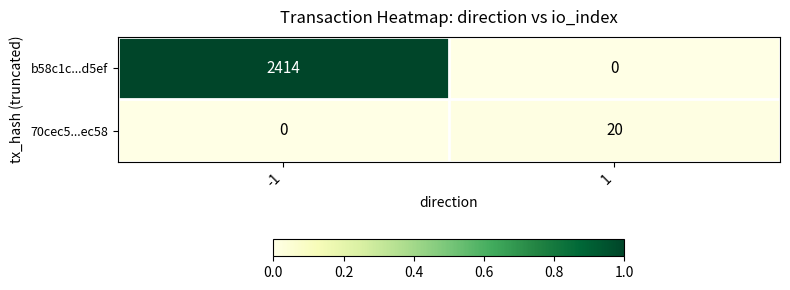

What is the greatest value displayed?

2414